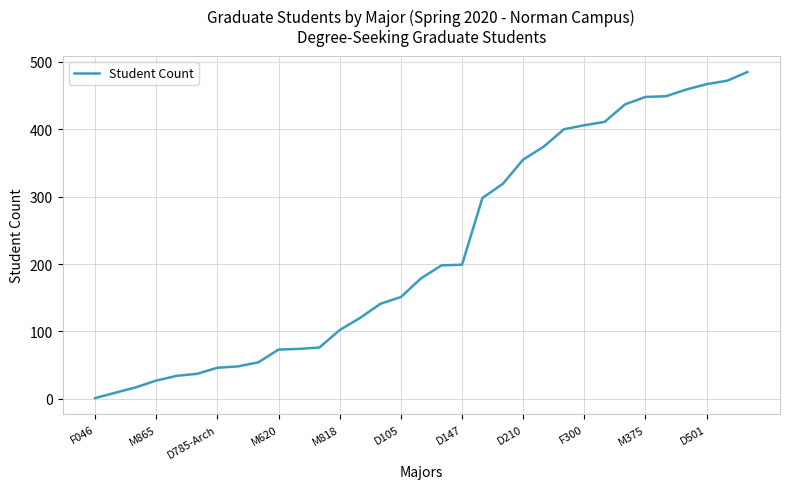

What is the maximum value shown in the chart?

485